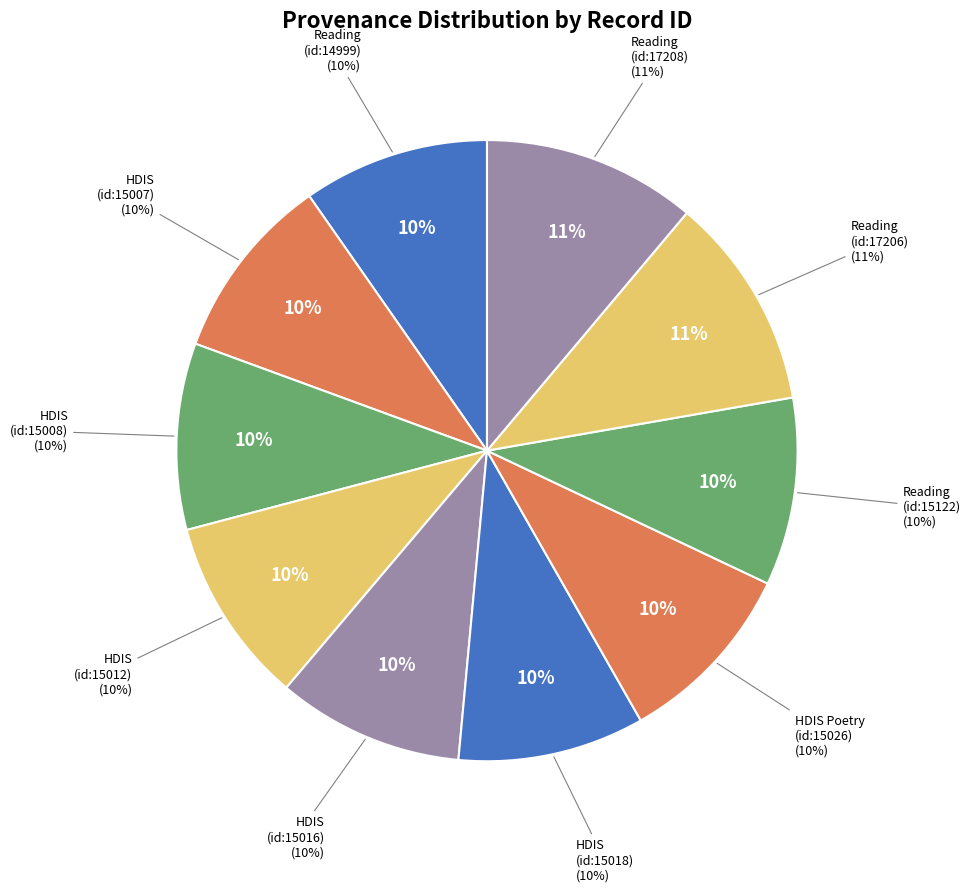

How many segments does this pie chart have?

10